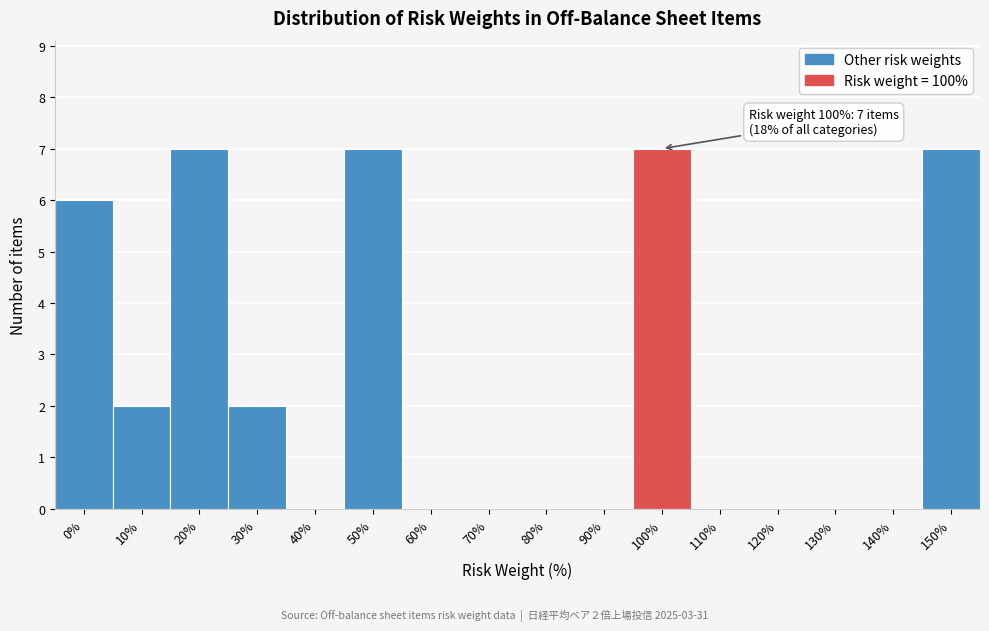

Reading left to right, what are all the values shown in this chart?

0%=6	10%=2	20%=7	30%=2	40%=0	50%=7	60%=0	70%=0	80%=0	90%=0	100%=7	110%=0	120%=0	130%=0	140%=0	150%=7